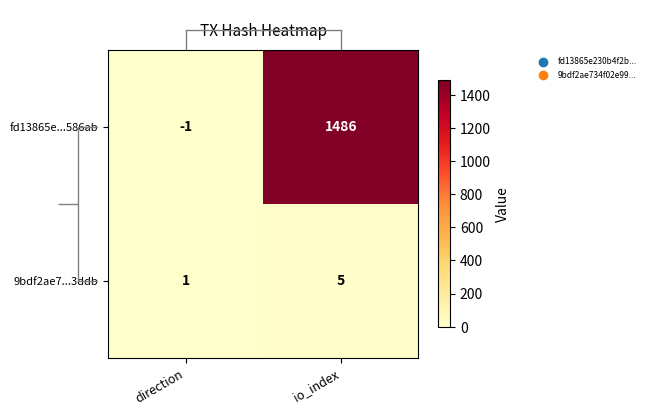

Between direction and io_index, which series saw the biggest shift?

fd13865e...586ab